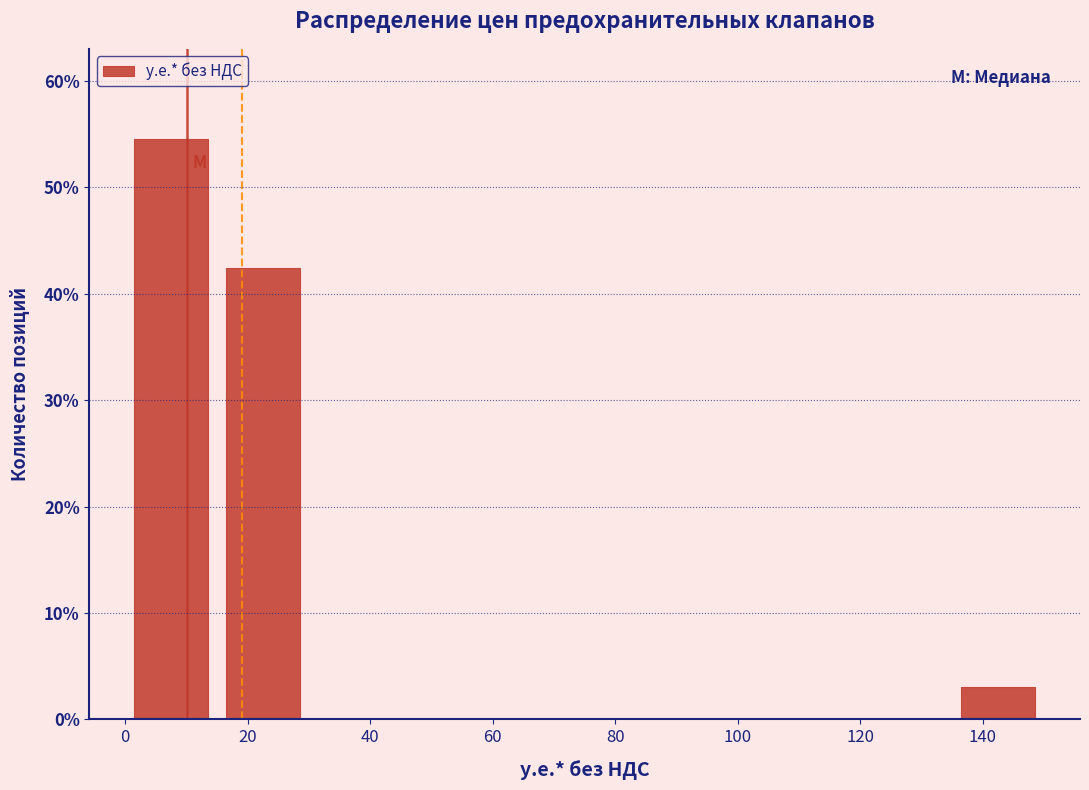

Reading left to right, transcribe this chart: for each bar, give the range it covers on the x-axis and its height. Neither the bar edges nor the heights are printed on the chart, so give them approximately, as read against the axes.

0 to 15: 55
15 to 30: 42
30 to 45: 0
45 to 60: 0
60 to 75: 0
75 to 90: 0
90 to 105: 0
105 to 120: 0
120 to 135: 0
135 to 150: 3